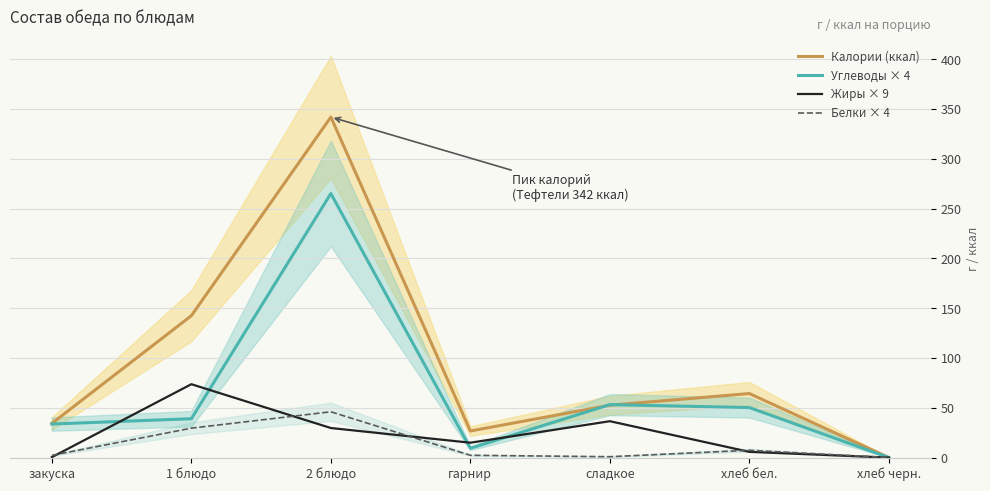

How many data points in Углеводы × 4 are less than 39?

3